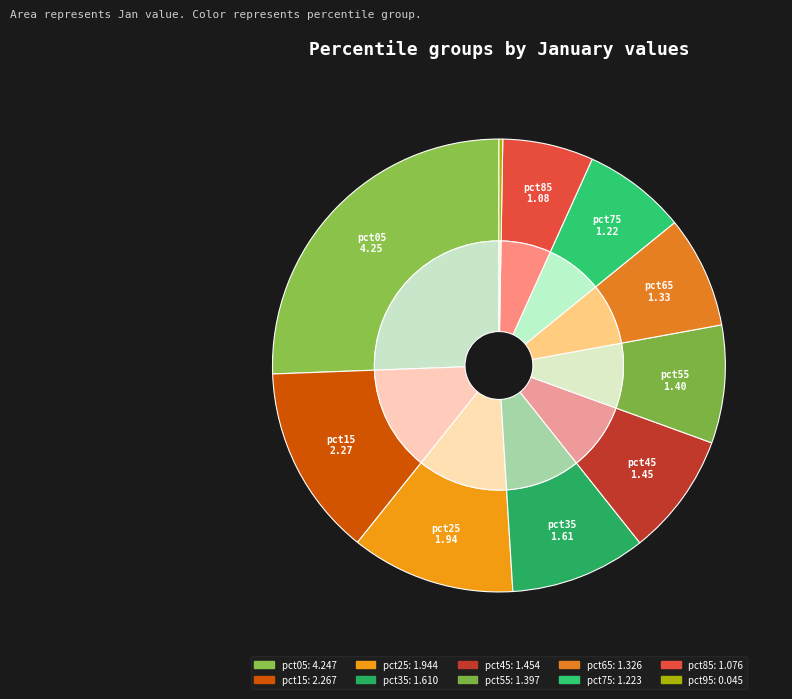

What percentage is the pct05 slice, to the nearest percent?

26%